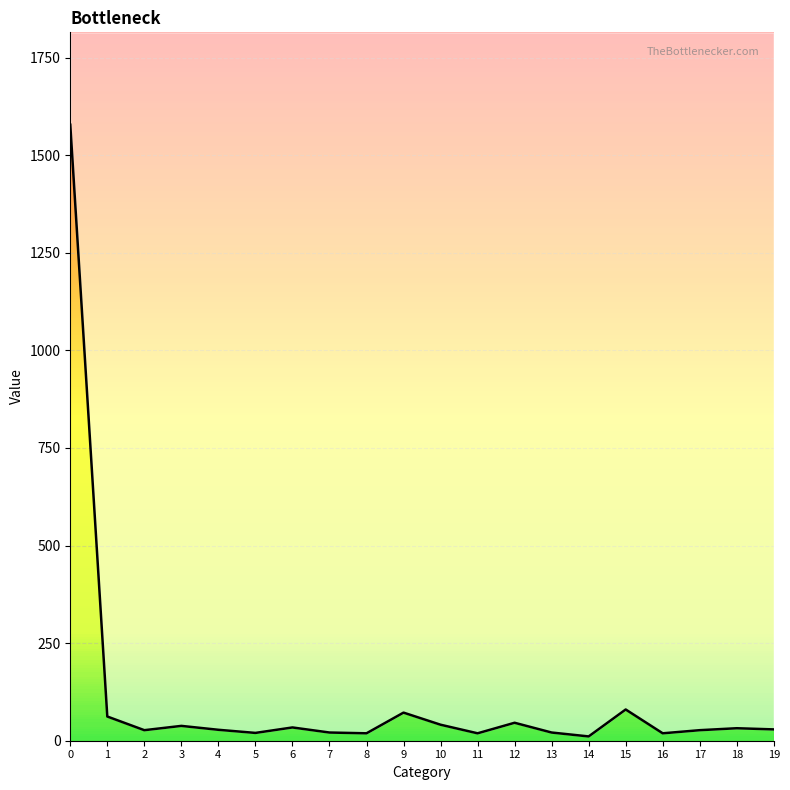

List the labels in order of value, smallest first.

14, 8, 11, 16, 5, 7, 13, 2, 17, 4, 19, 18, 6, 3, 10, 12, 1, 9, 15, 0